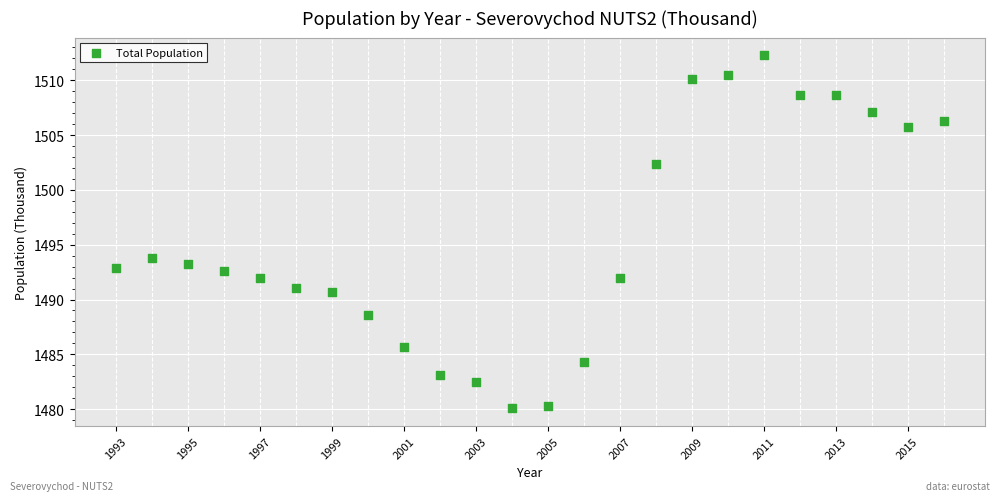

What Y value in the scatter plot is closest to 1496?

1493.8